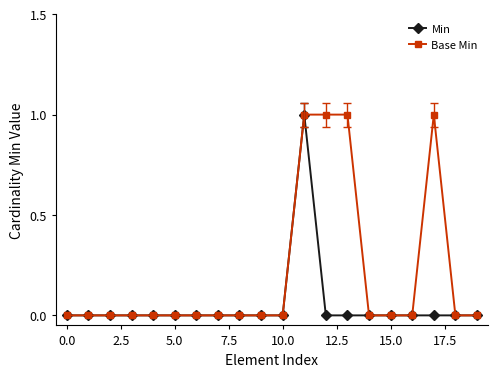

How many data points does each series have?

20